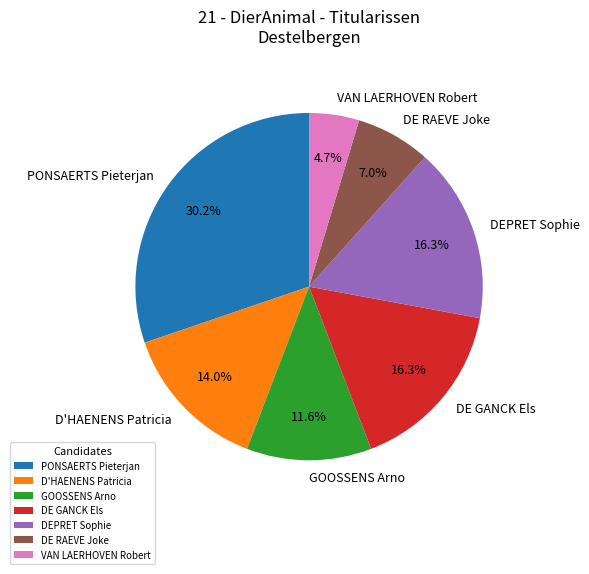

Does DEPRET Sophie represent more than half of the total?

No